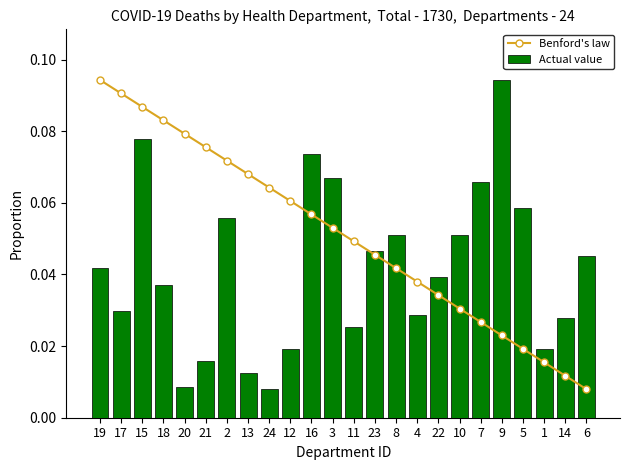

Is the value of Benford's law at 18 greater than the value of Actual value at 1?

Yes